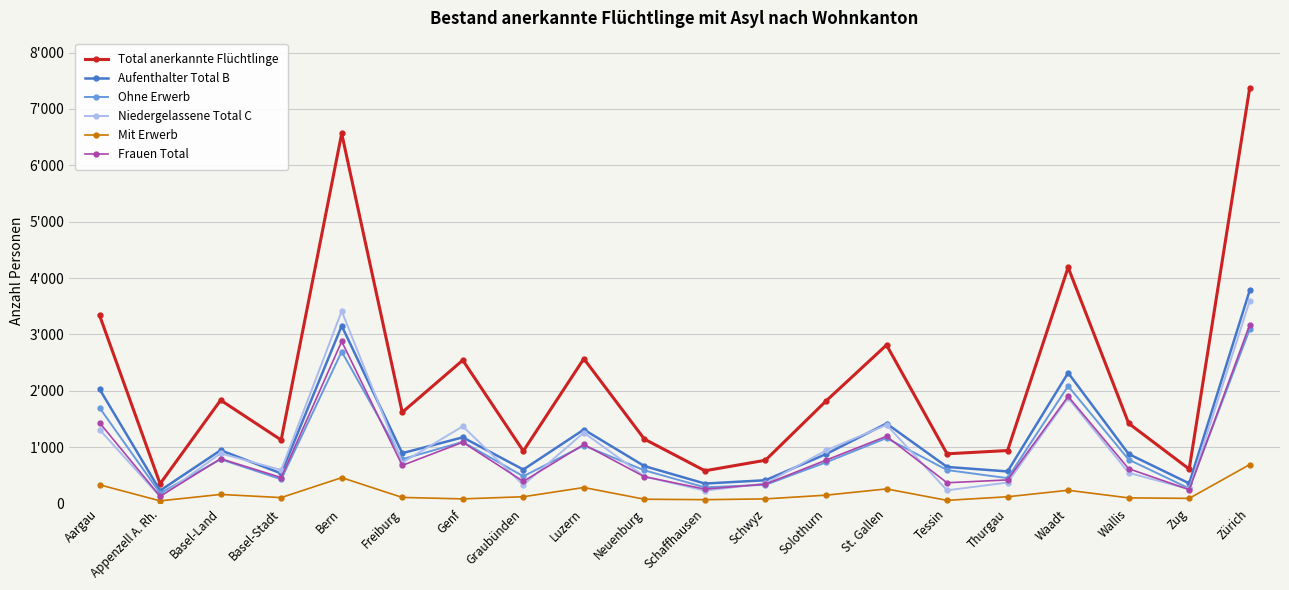

What are all the series names shown in the legend?

Total anerkannte Flüchtlinge, Aufenthalter Total B, Ohne Erwerb, Niedergelassene Total C, Mit Erwerb, Frauen Total